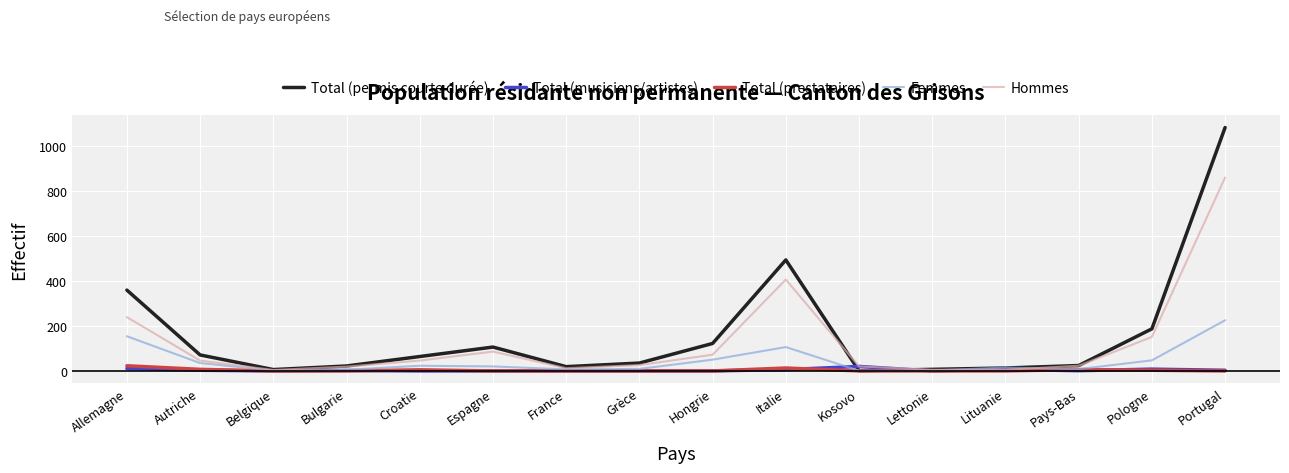

Which series has the largest range (max minus min)?

Total (permis courte durée)